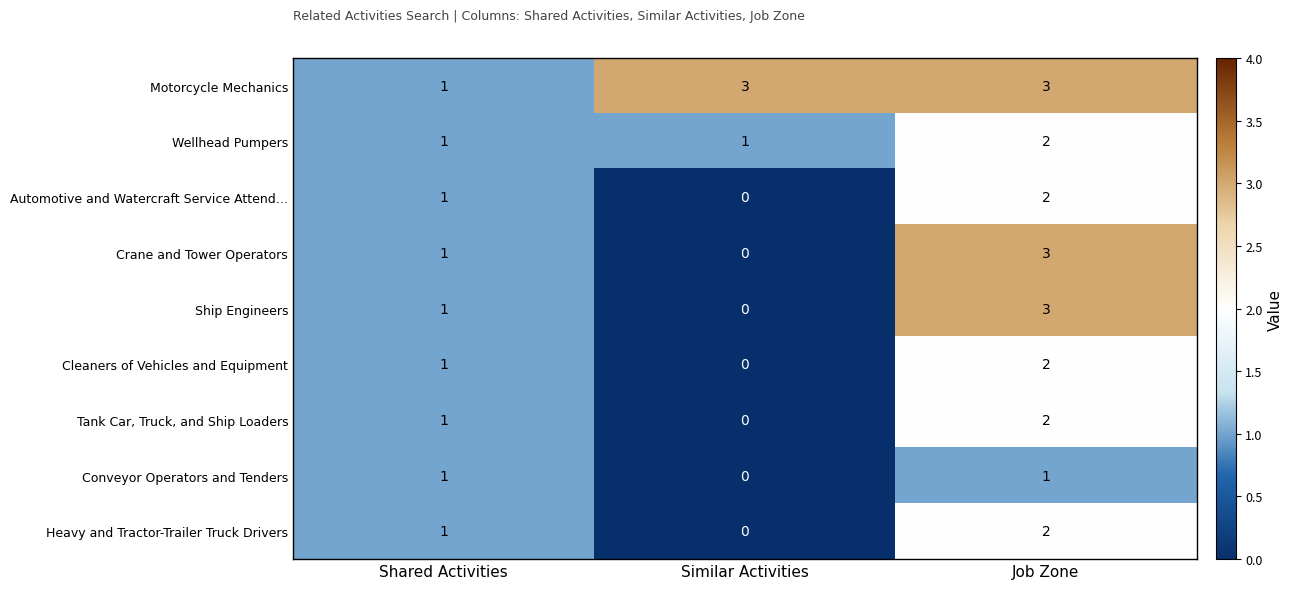

Where is Ship Engineers nearest to the value 1?

Shared Activities